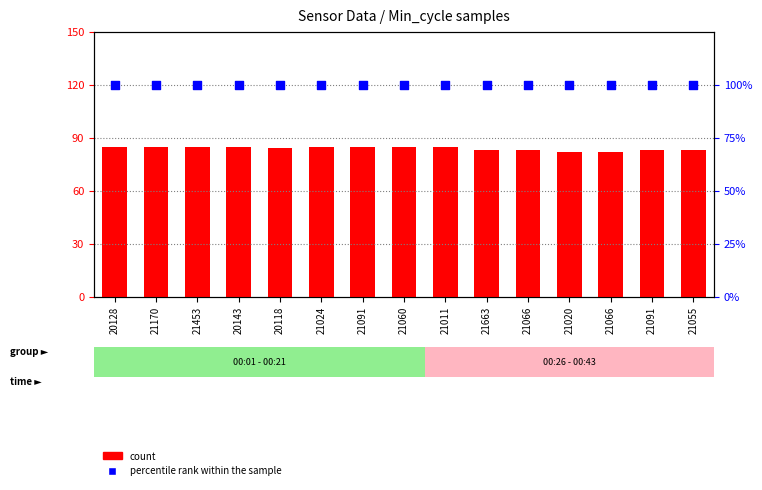

Is the value of percentile rank within the sample at 21066 greater than the value of count at 21066?

Yes